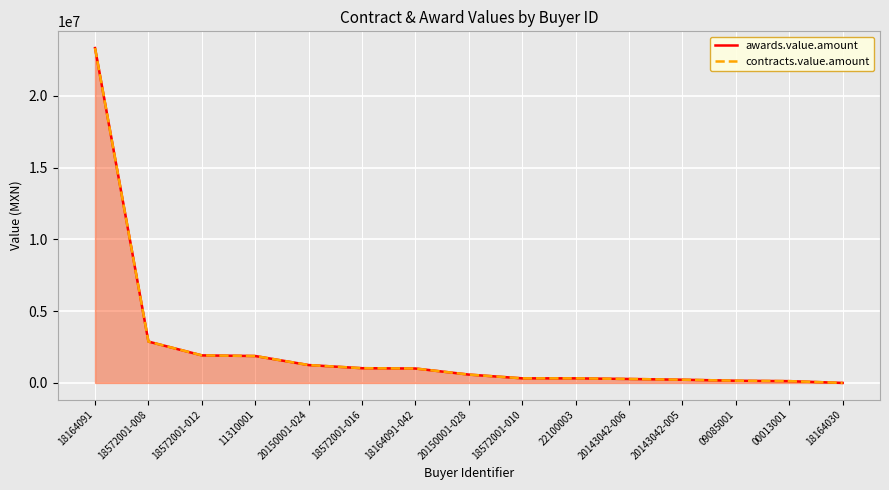

How many data points does each series have?

15